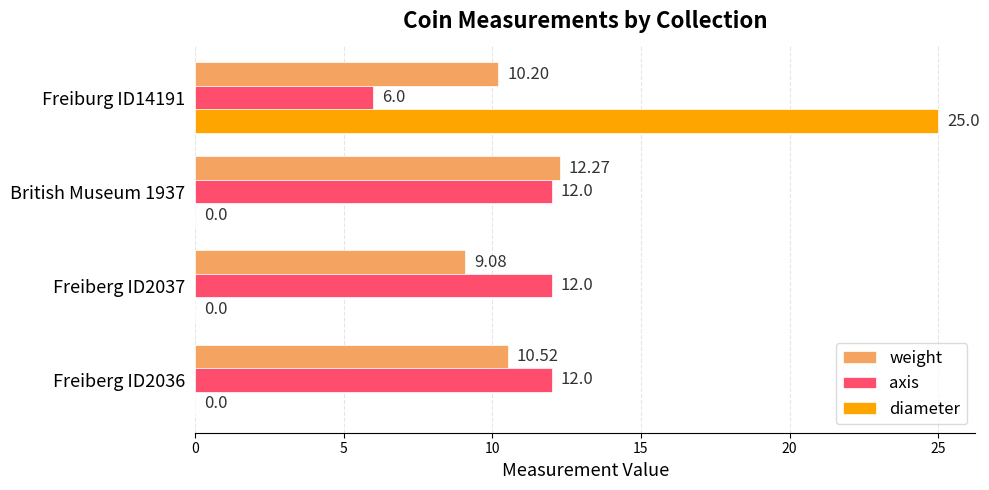

What is the sum of all axis values?

42.0